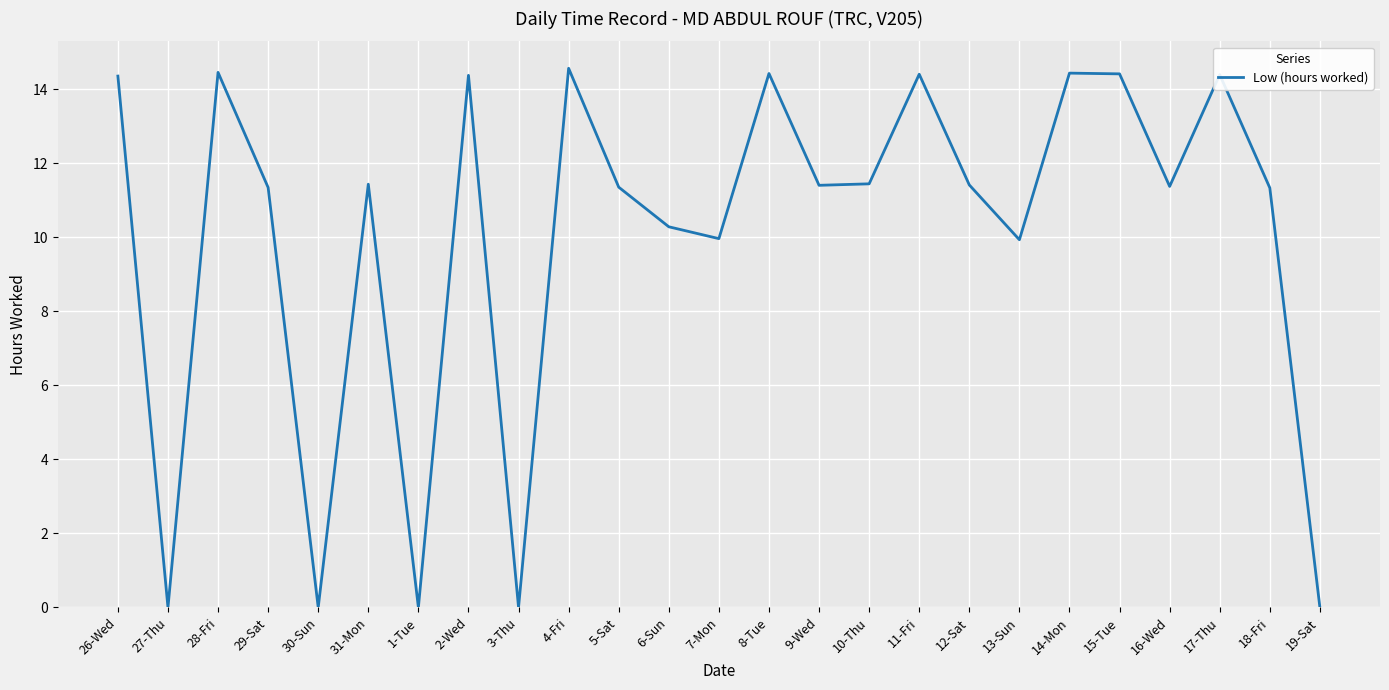

Approximately how many times larger is the value at 13-Sun compared to 14-Mon?

0.7